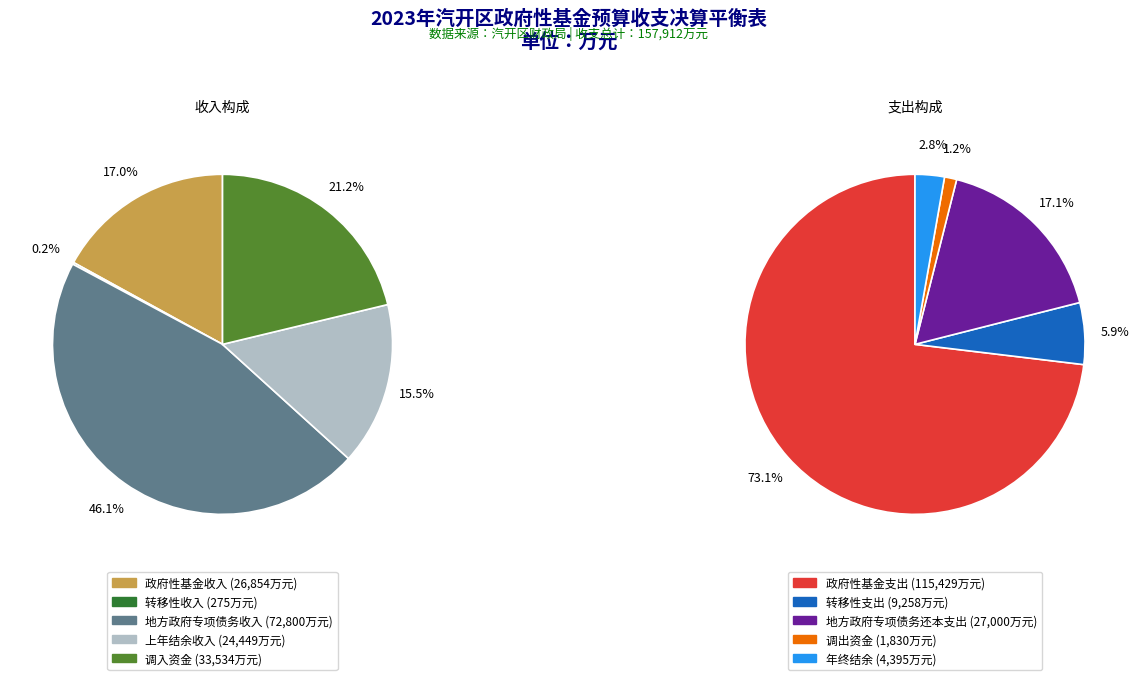

To the nearest percent, what is the difference between the 地方政府专项债务收入 and 政府性基金收入 slice percentages?

29%